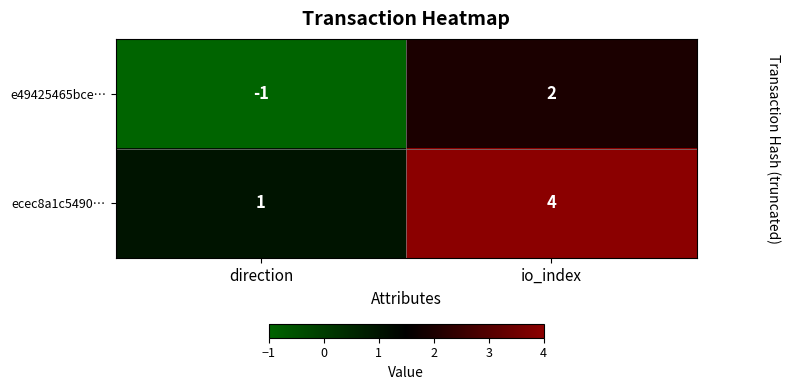

What is the spread (max minus min) of values at io_index?

2